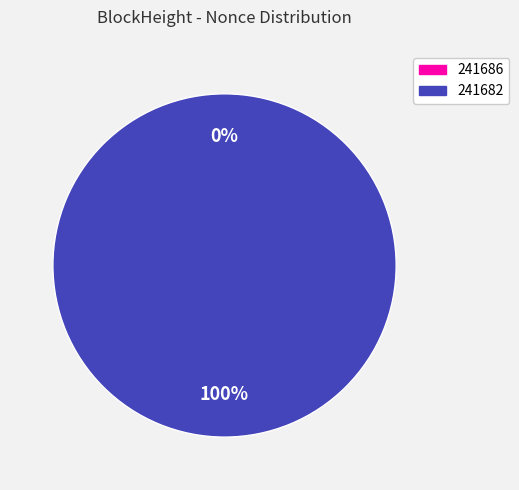

The 241686 slice represents 0% of the pie. True or false?

True